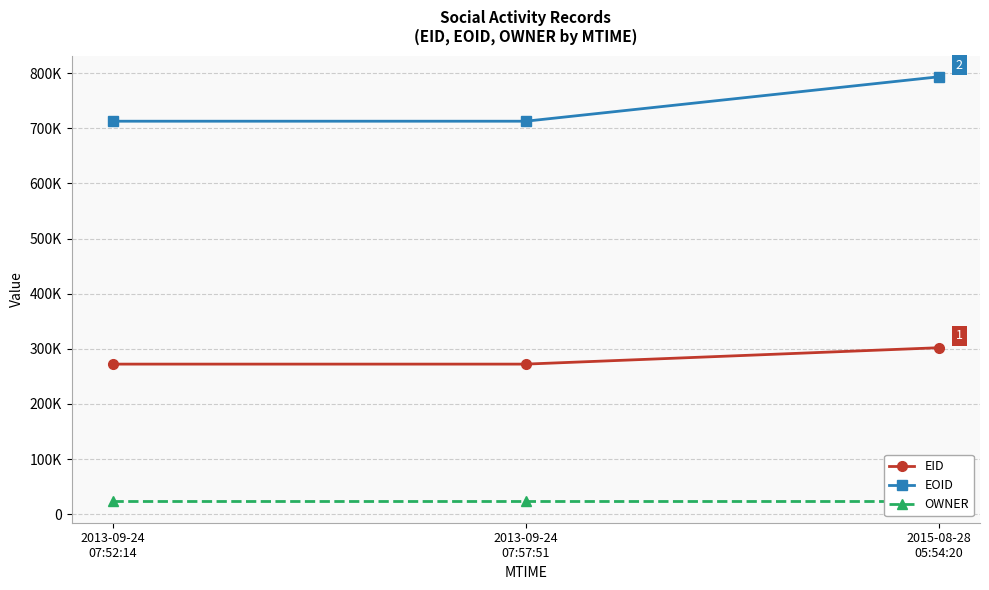

What is the label of the 3rd point from the right?

2013-09-24
07:52:14